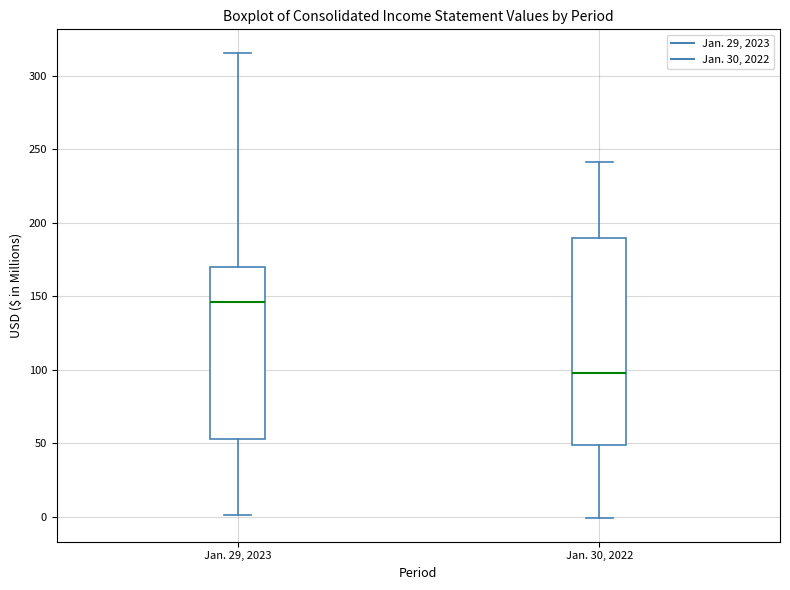

Reading left to right, read every box against the y-axis: the position of its median line, the range the box covers, and the ends of its whiskers. The values are not printed on the chart, so give them approximately, as read against the axis.

Jan. 29, 2023: median 145, box 55 to 170, whiskers 0 to 315
Jan. 30, 2022: median 100, box 50 to 190, whiskers 0 to 240